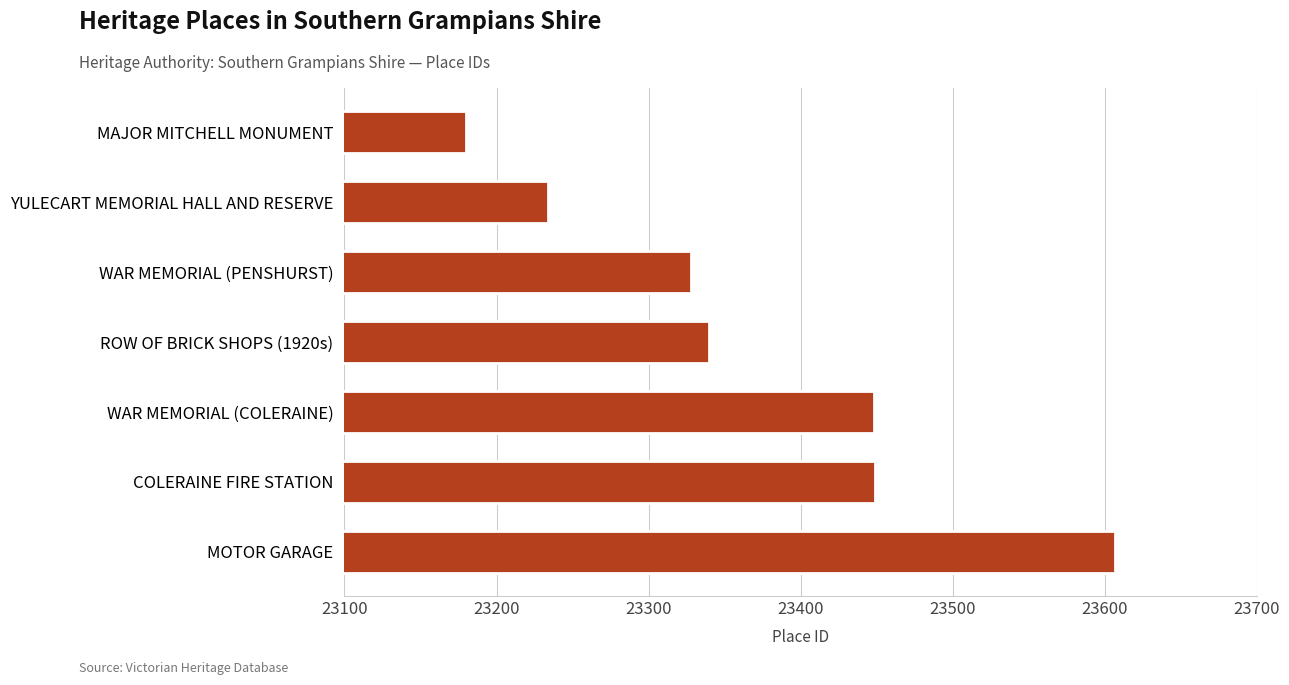

How many bars are there in total?

7